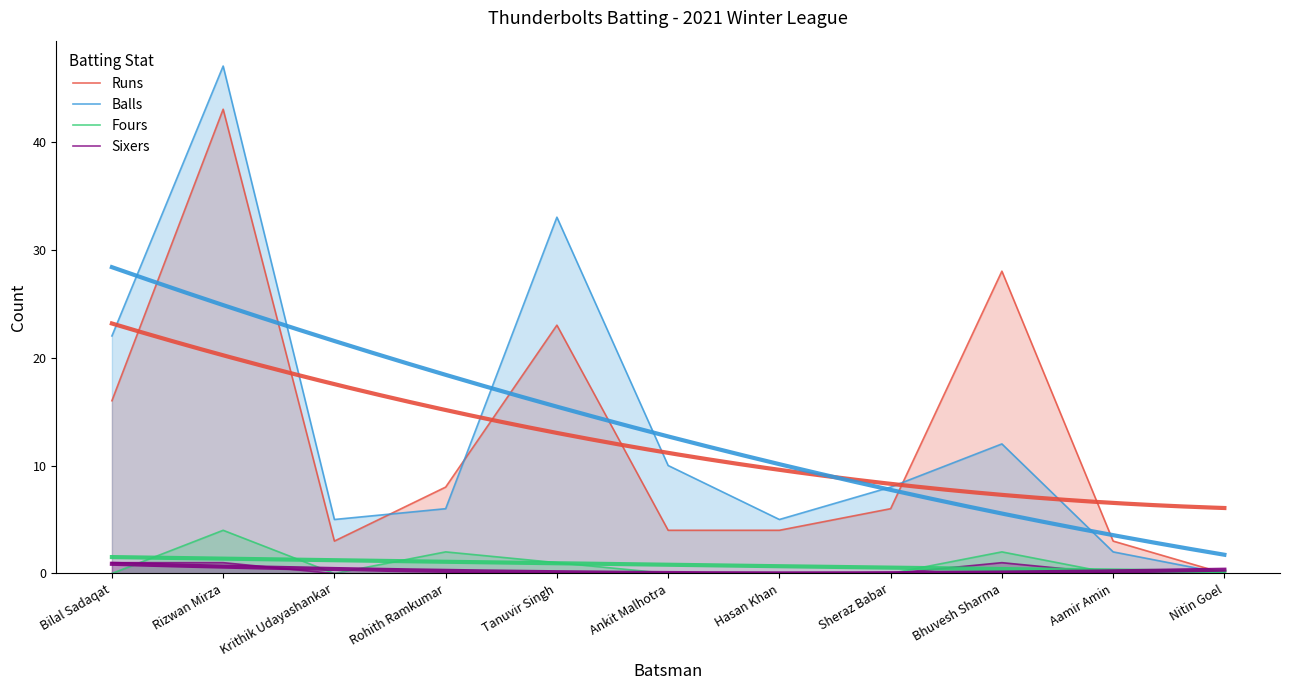

How many distinct data groups are displayed?

4